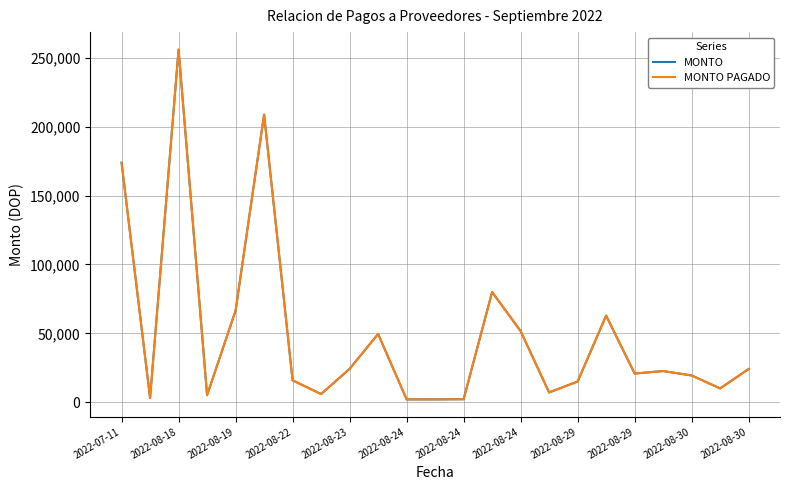

True or false: MONTO PAGADO and MONTO cross at least once.

False